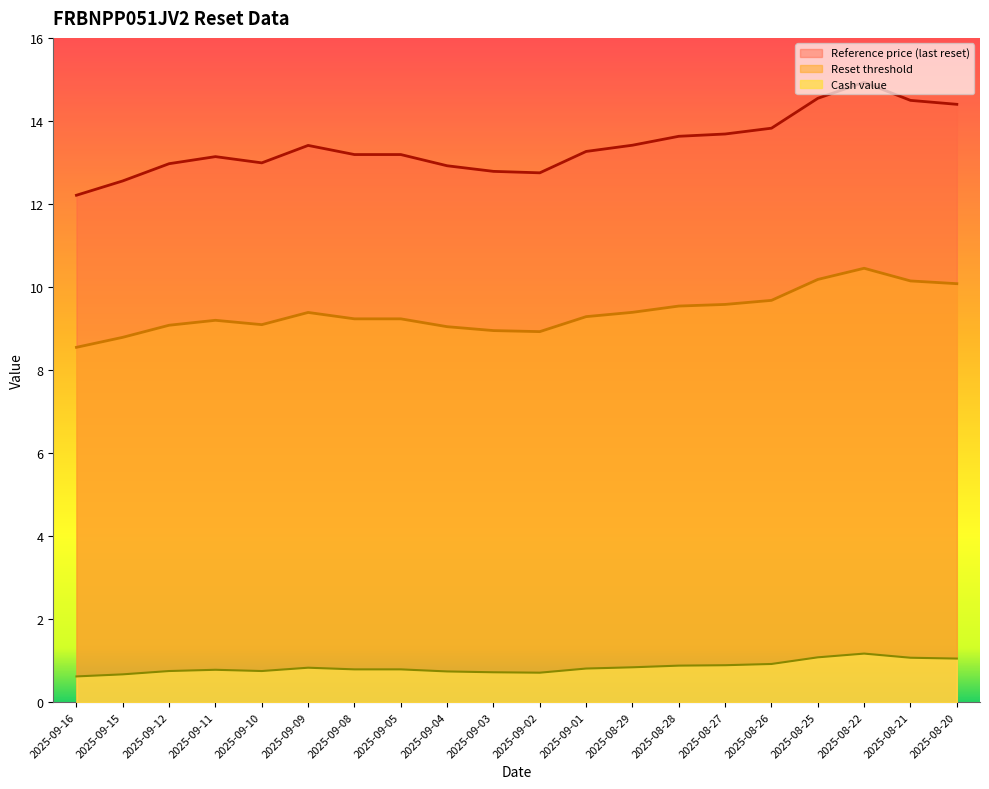

What is the difference between the second highest and second lowest values in the Cash value series?

0.4